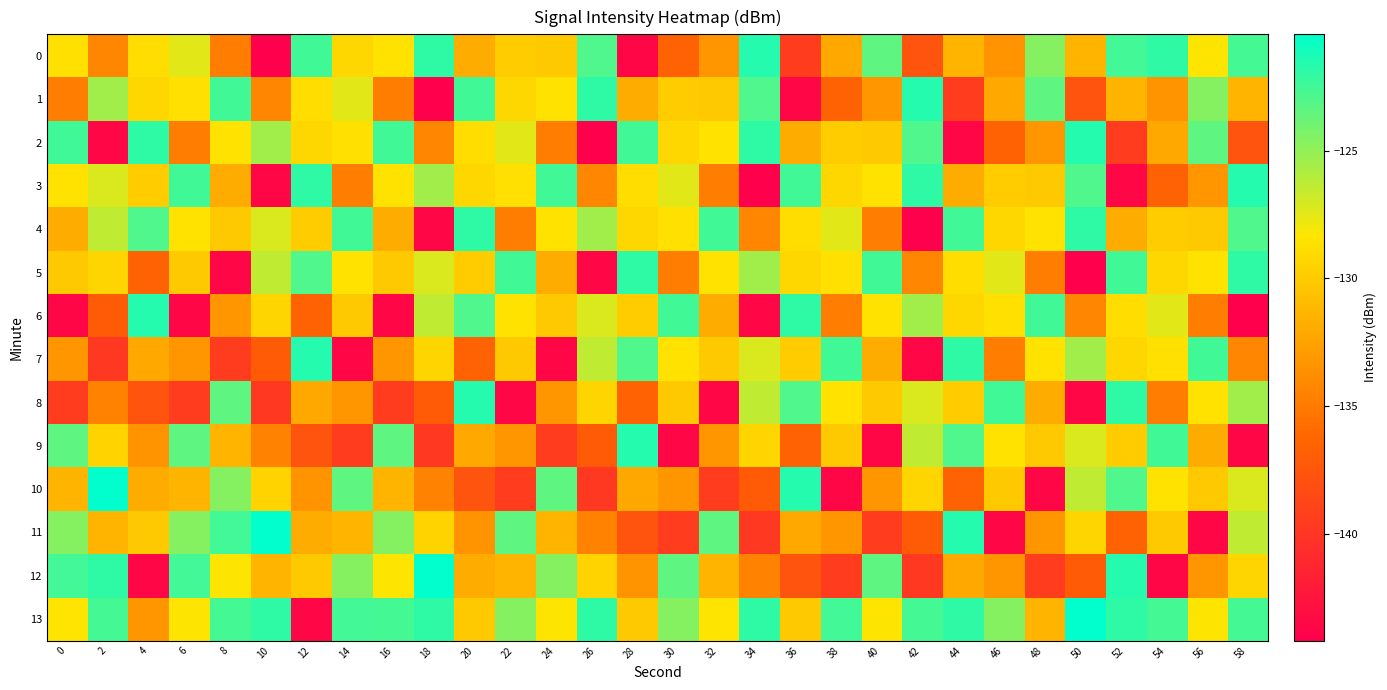

At which category does the chart reach its peak across all series?

2